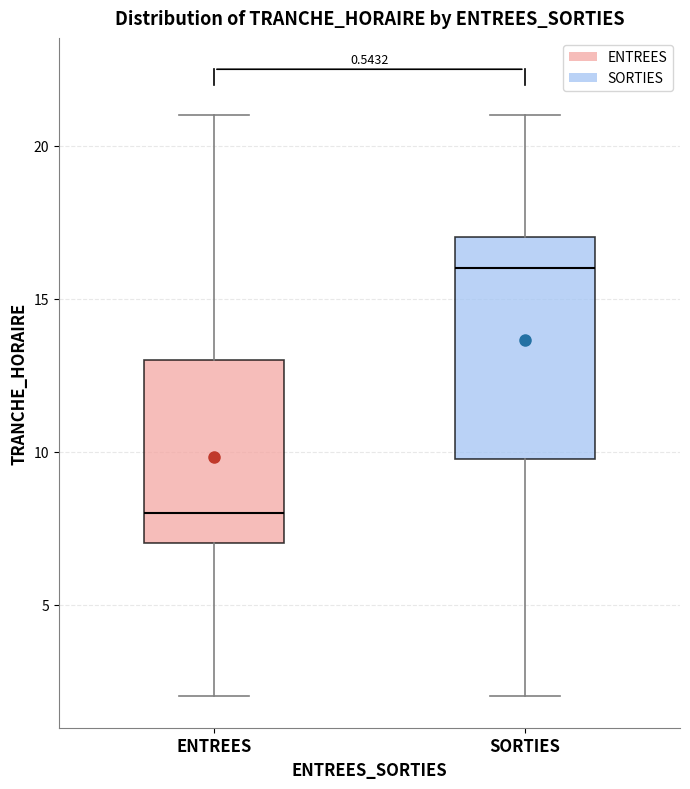

Which box has the lowest median line?

ENTREES